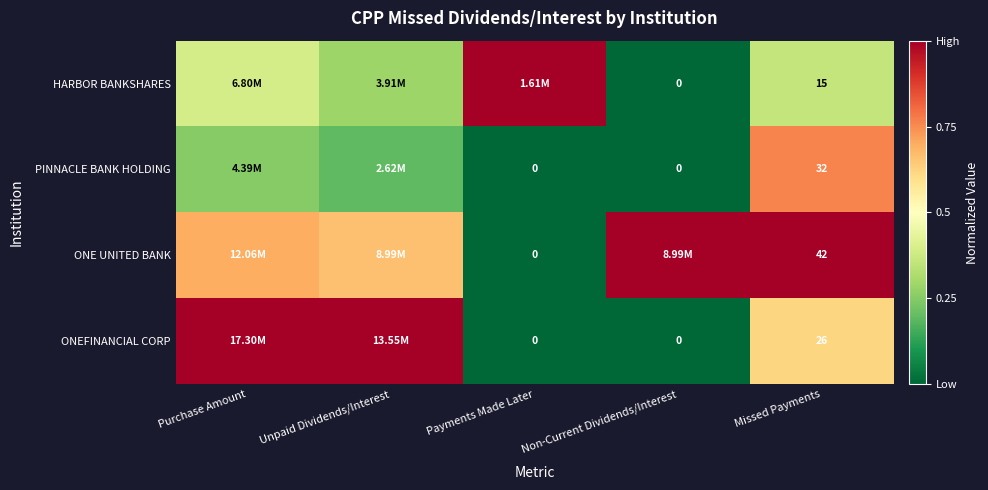

The value of HARBOR BANKSHARES at Purchase Amount is 0.4. True or false?

True